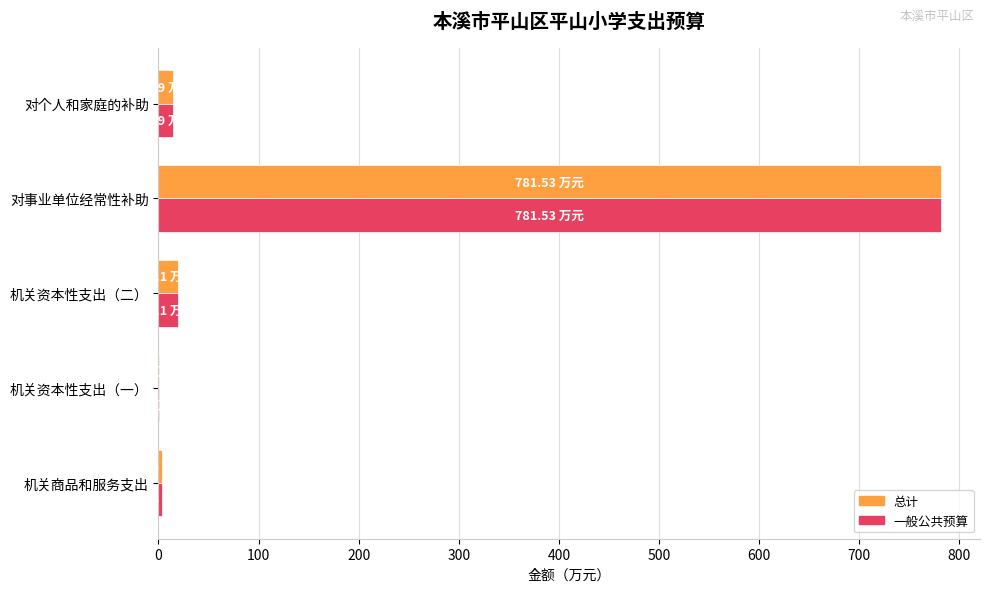

At which category is the sum across all series the highest?

对事业单位经常性补助